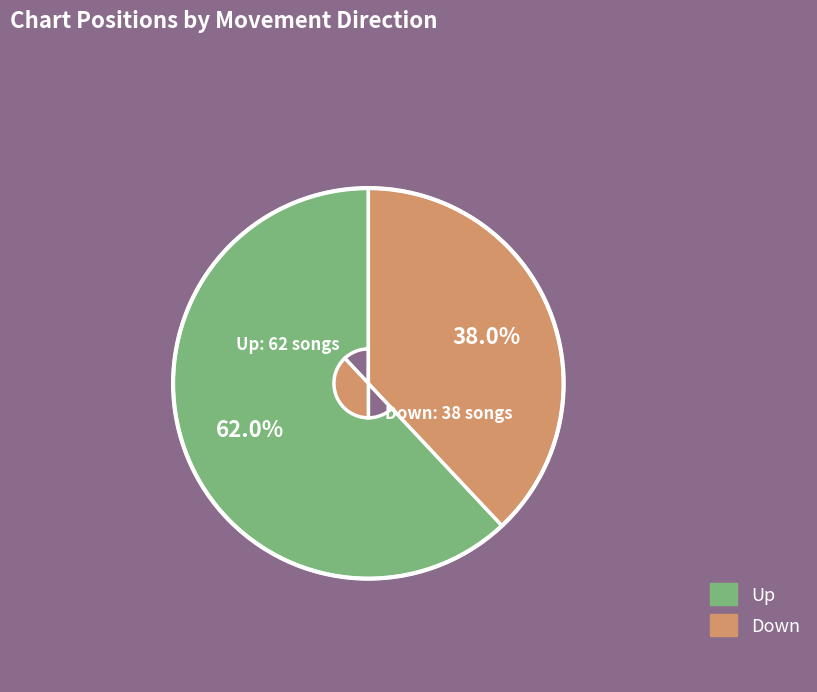

Is there a majority slice in this chart?

Yes